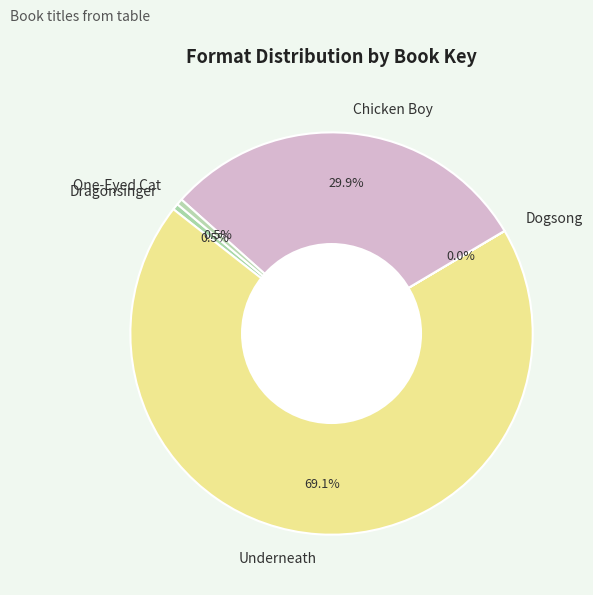

Is the sum of Dragonsinger and Underneath greater than half?

Yes